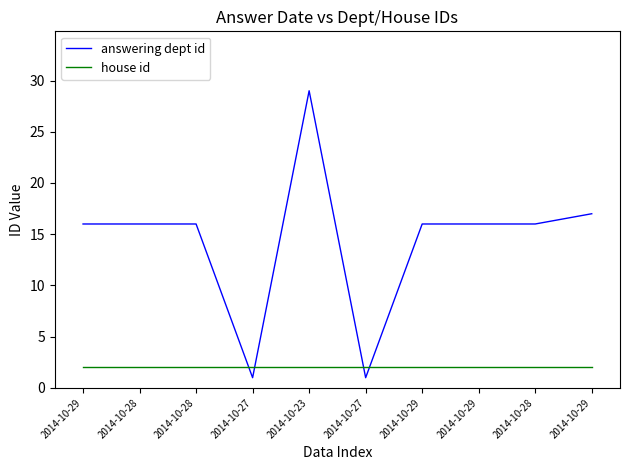

What is the sum of all answering dept id values?

144